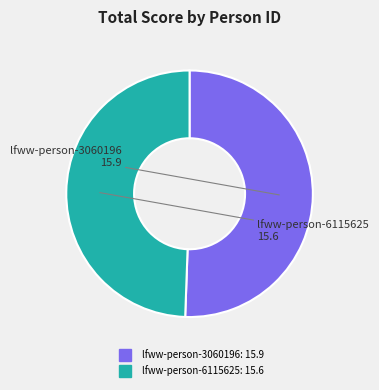

How many segments does this pie chart have?

2